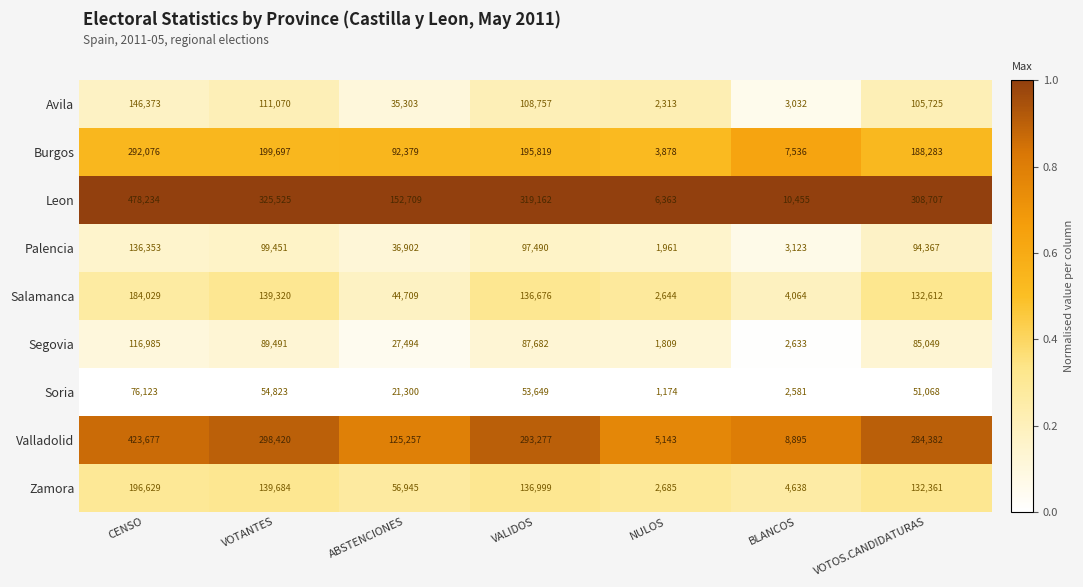

What is the spread (max minus min) of values at BLANCOS?

7874